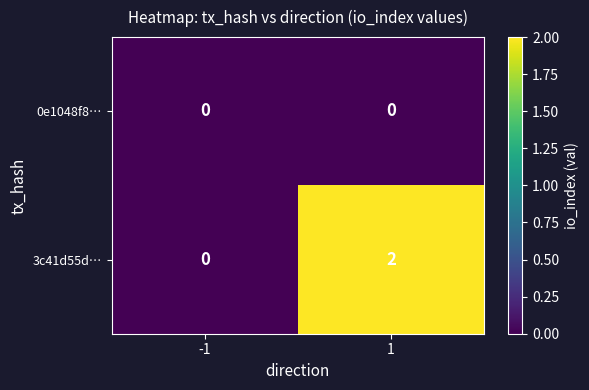

Which series has the largest total across all categories?

3c41d55d…